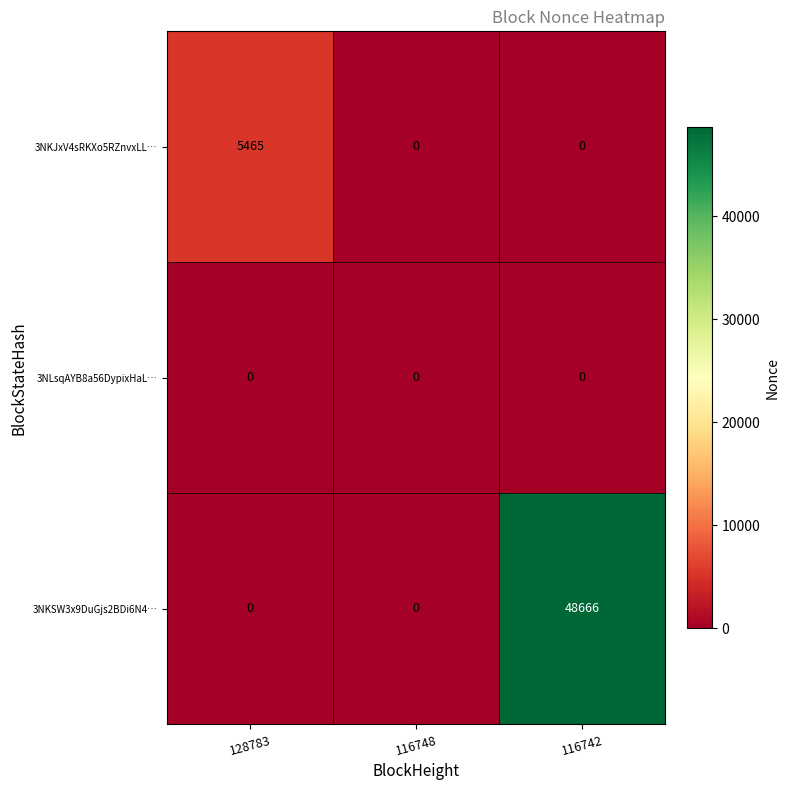

Which label corresponds to the largest value in the chart?

116742